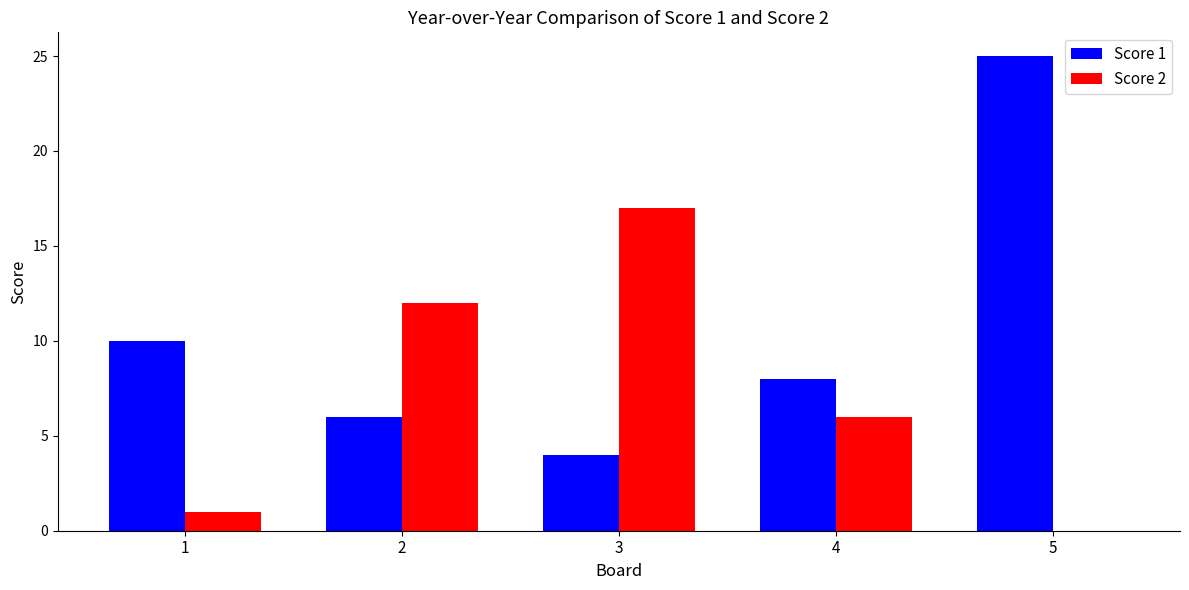

Is it true that Score 2 equals 2 at 4?

False